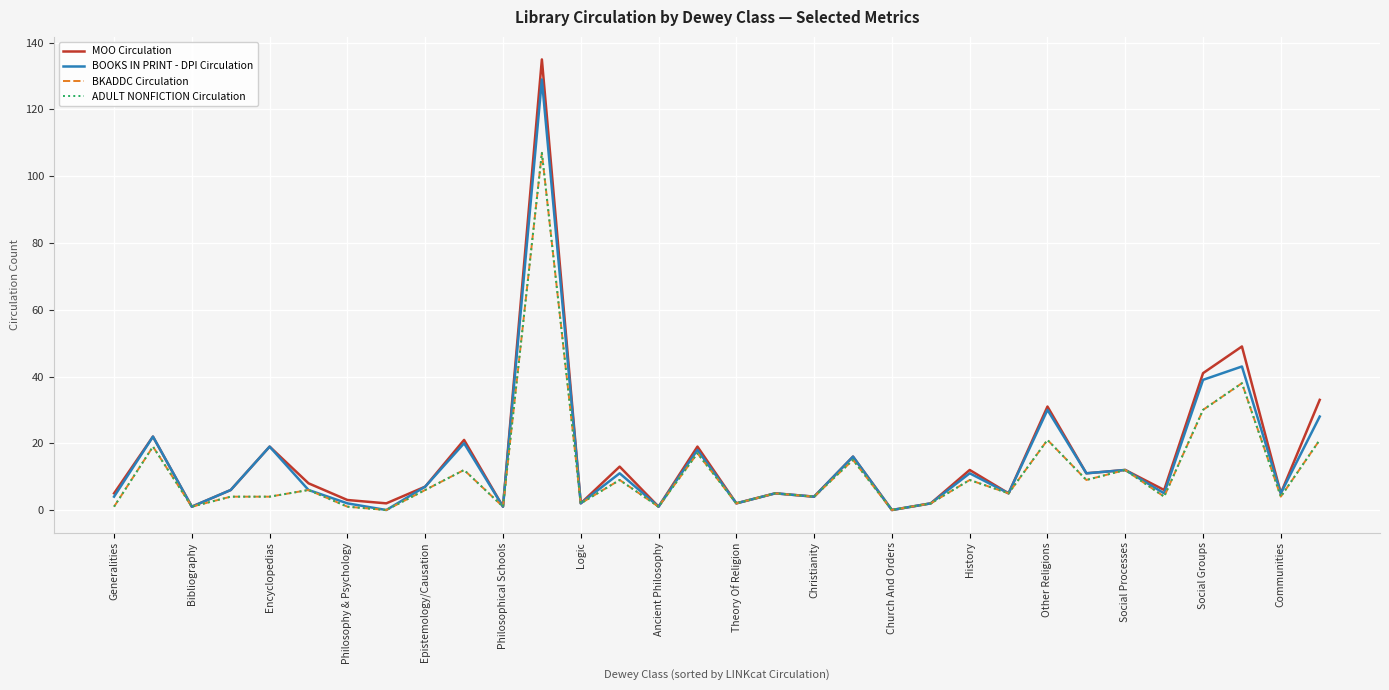

What is the sum of all BKADDC Circulation values?

372